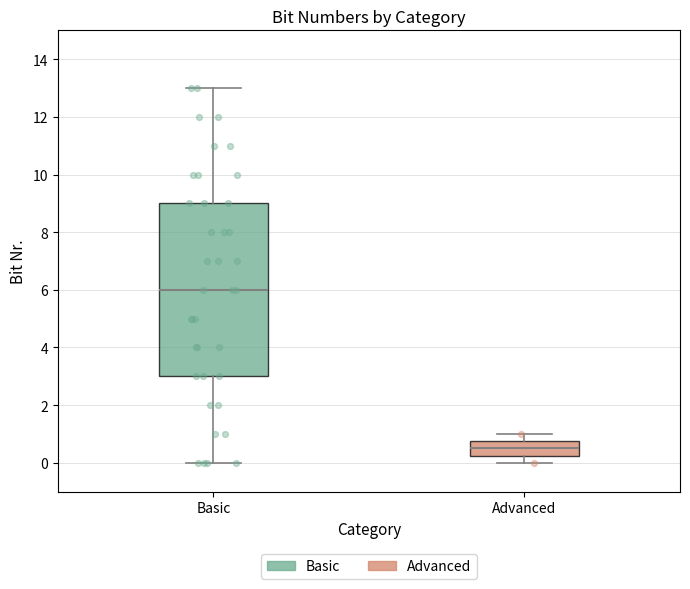

Reading left to right, read every box against the y-axis: the position of its median line, the range the box covers, and the ends of its whiskers. The values are not printed on the chart, so give them approximately, as read against the axis.

Basic: median 6.0, box 3.0 to 9.0, whiskers 0.0 to 13.0
Advanced: median 0.6, box 0.2 to 0.8, whiskers 0.0 to 1.0